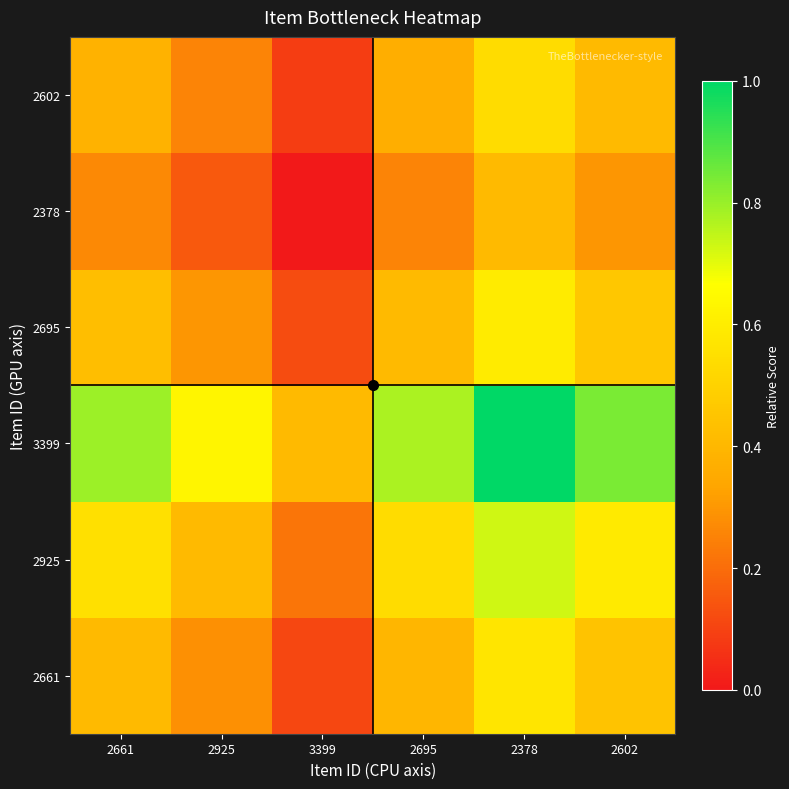

At how many categories does at least one series exceed 0?

6